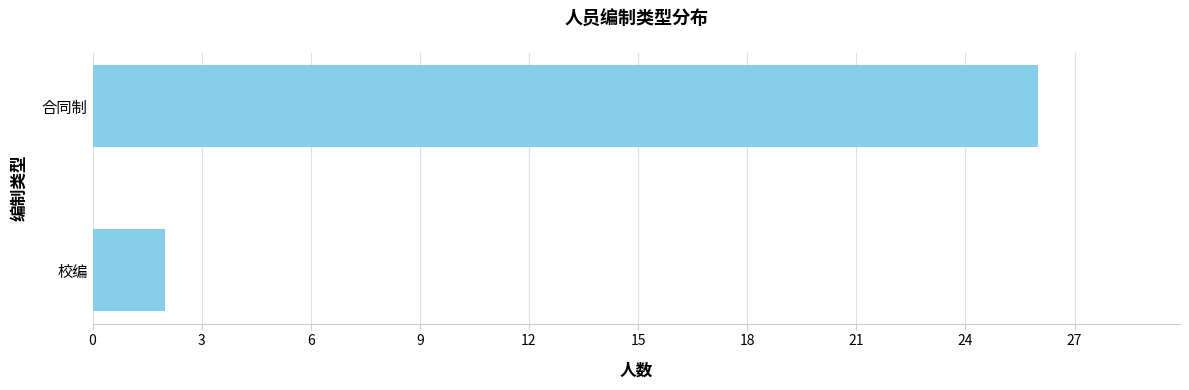

What is the change in value from 校编 to 合同制?

+24